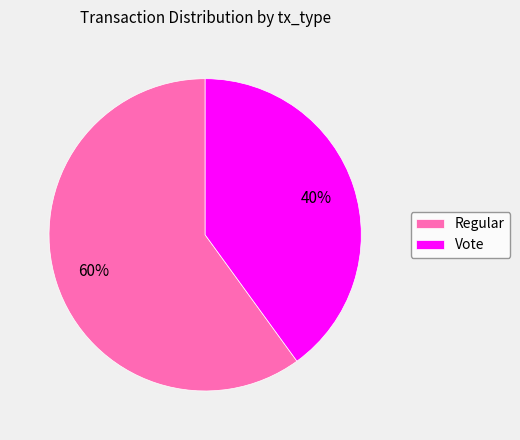

How many segments does this pie chart have?

2